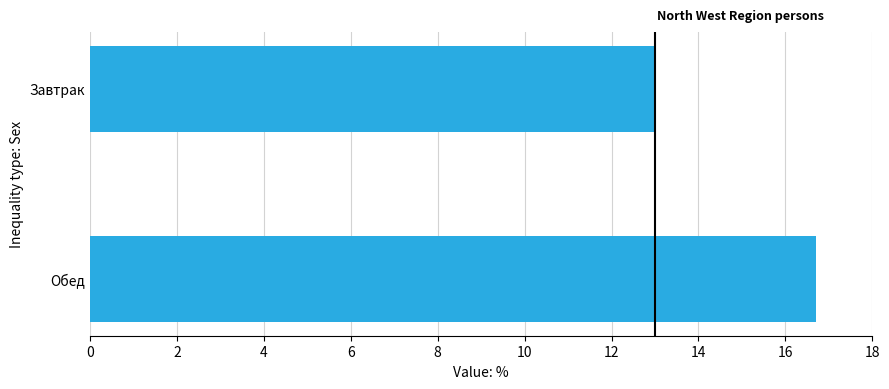

How many values are below 16?

1